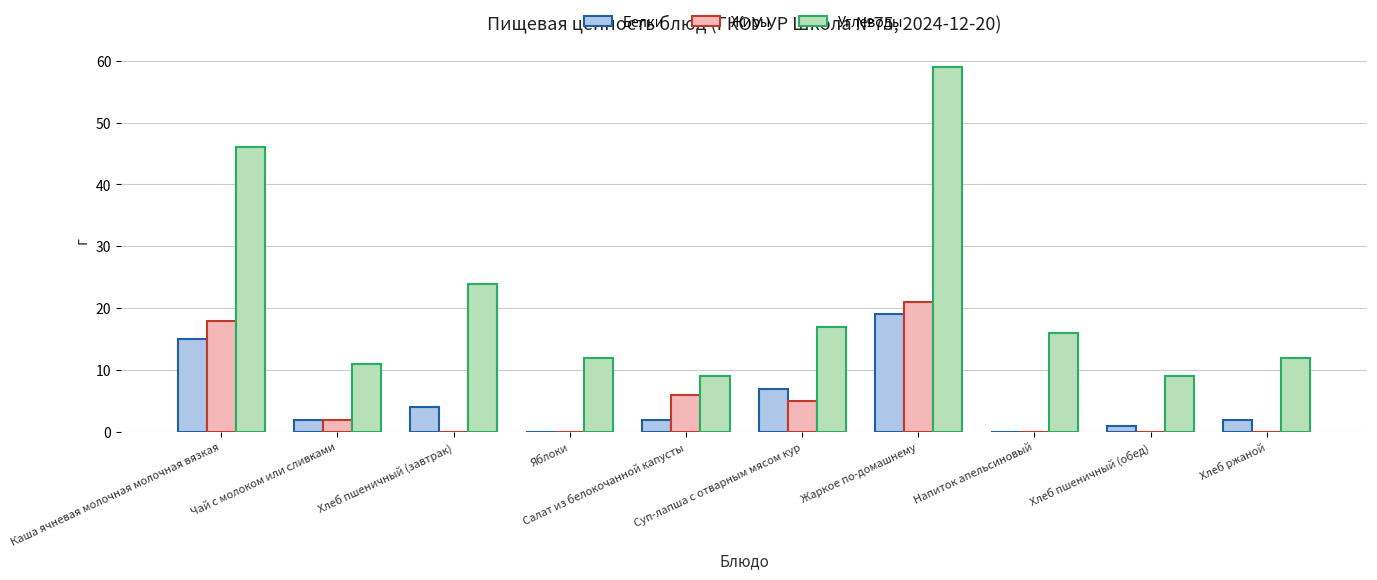

Reading left to right, transcribe all the data shown in this chart.

Белки: 15	2	4	0	2	7	19	0	1	2
Жиры: 18	2	0	0	6	5	21	0	0	0
Углеводы: 46	11	24	12	9	17	59	16	9	12